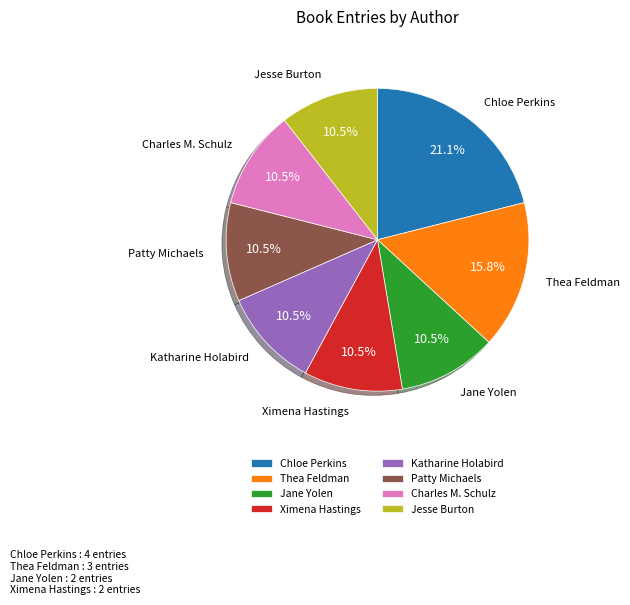

What is the largest slice in the pie chart?

Chloe Perkins